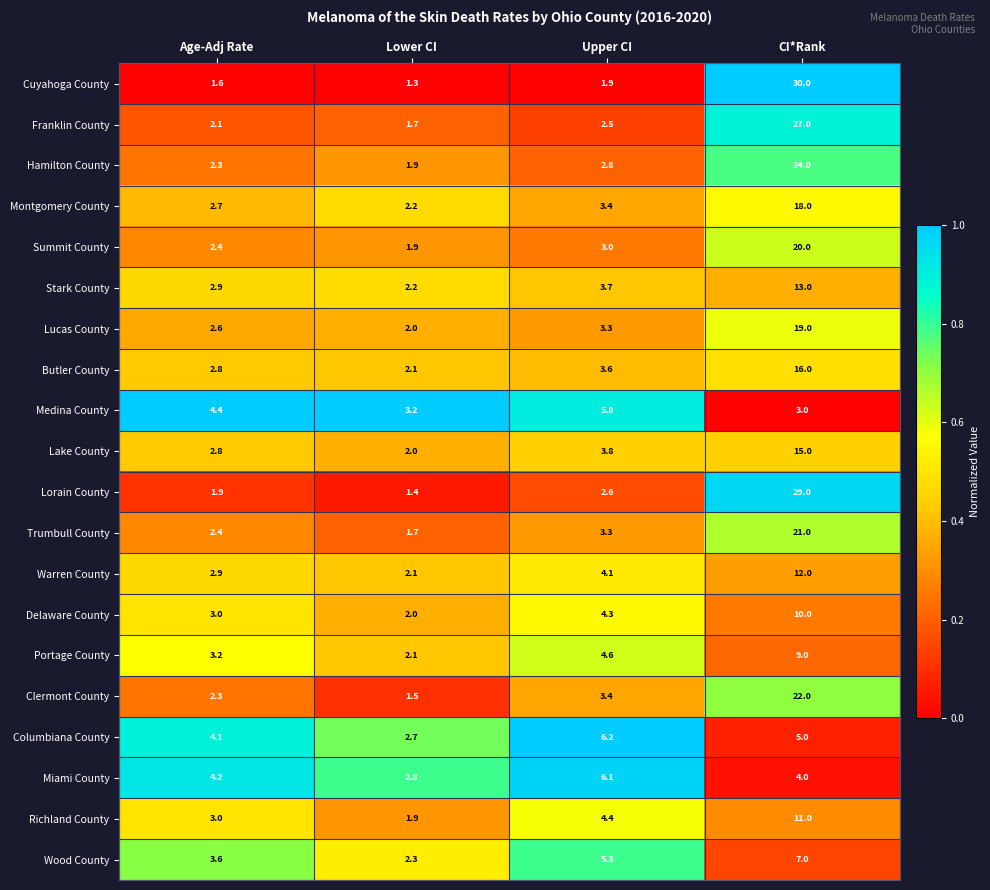

What is the difference between the maximum and minimum values in the Wood County series?

4.7